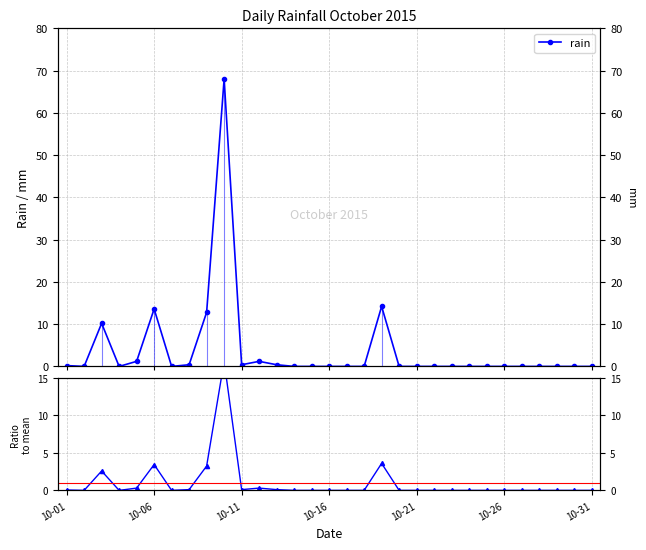

How many values in the rain series exceed 0?

11